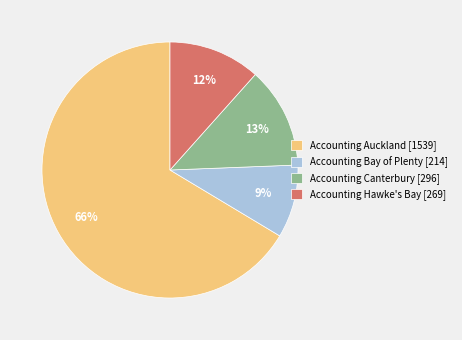

To the nearest percent, what is the average slice percentage?

25%